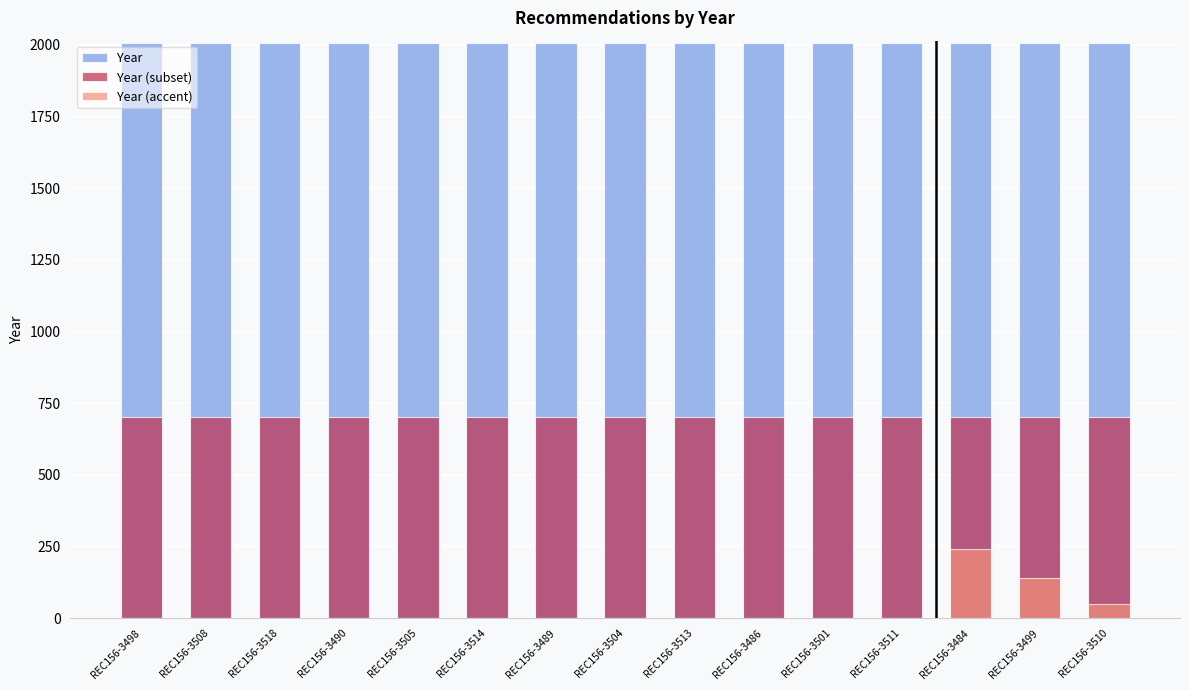

Reading left to right, transcribe all the data shown in this chart.

Year: REC156-3498=2008.0	REC156-3508=2008.0	REC156-3518=2008.0	REC156-3490=2008.0	REC156-3505=2008.0	REC156-3514=2008.0	REC156-3489=2008.0	REC156-3504=2008.0	REC156-3513=2008.0	REC156-3486=2008.0	REC156-3501=2008.0	REC156-3511=2008.0	REC156-3484=2008.0	REC156-3499=2008.0	REC156-3510=2008.0
Year (subset): REC156-3498=702.8	REC156-3508=702.8	REC156-3518=702.8	REC156-3490=702.8	REC156-3505=702.8	REC156-3514=702.8	REC156-3489=702.8	REC156-3504=702.8	REC156-3513=702.8	REC156-3486=702.8	REC156-3501=702.8	REC156-3511=702.8	REC156-3484=702.8	REC156-3499=702.8	REC156-3510=702.8
Year (accent): REC156-3498=0.0	REC156-3508=0.0	REC156-3518=0.0	REC156-3490=0.0	REC156-3505=0.0	REC156-3514=0.0	REC156-3489=0.0	REC156-3504=0.0	REC156-3513=0.0	REC156-3486=0.0	REC156-3501=0.0	REC156-3511=0.0	REC156-3484=241.0	REC156-3499=140.6	REC156-3510=50.2